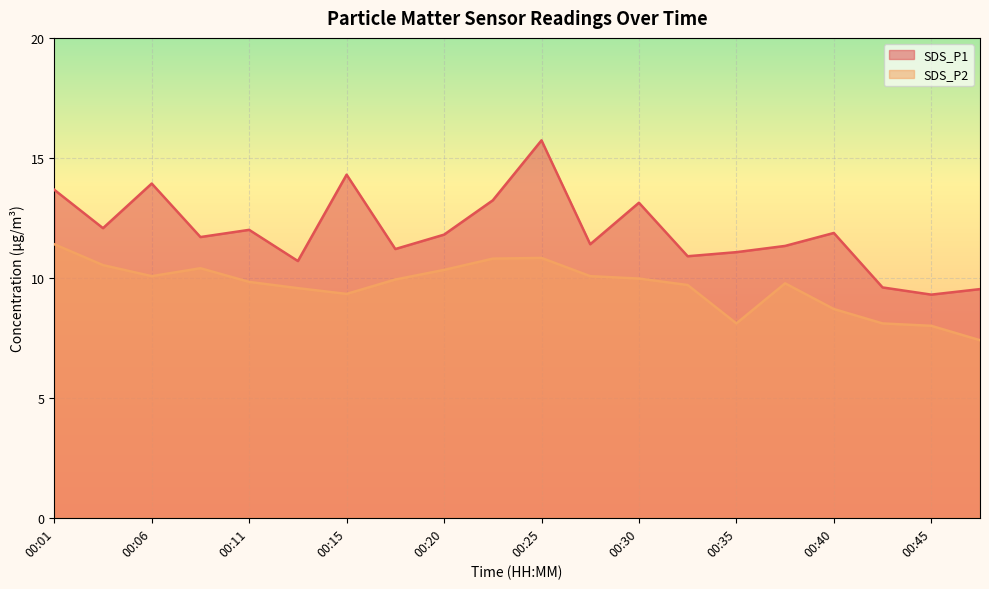

Between 00:20 and 00:01, which is larger?

00:01